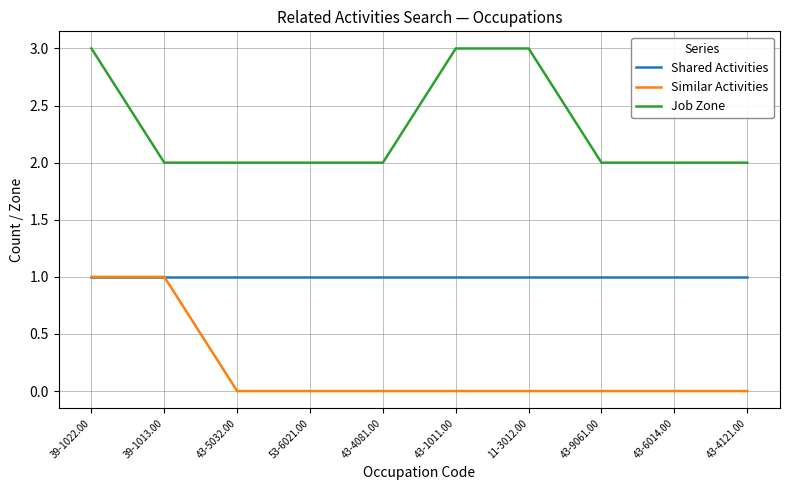

What is the difference between the maximum and second lowest values in the Job Zone series?

1